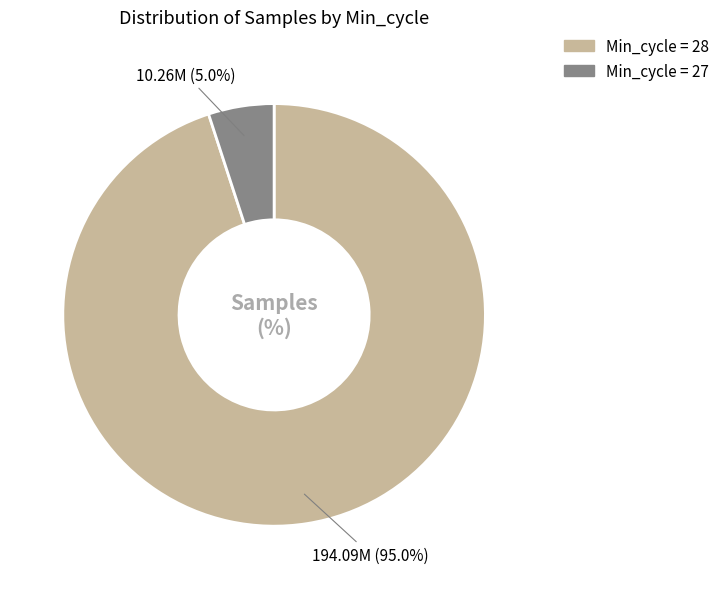

Does any single category account for the majority?

Yes